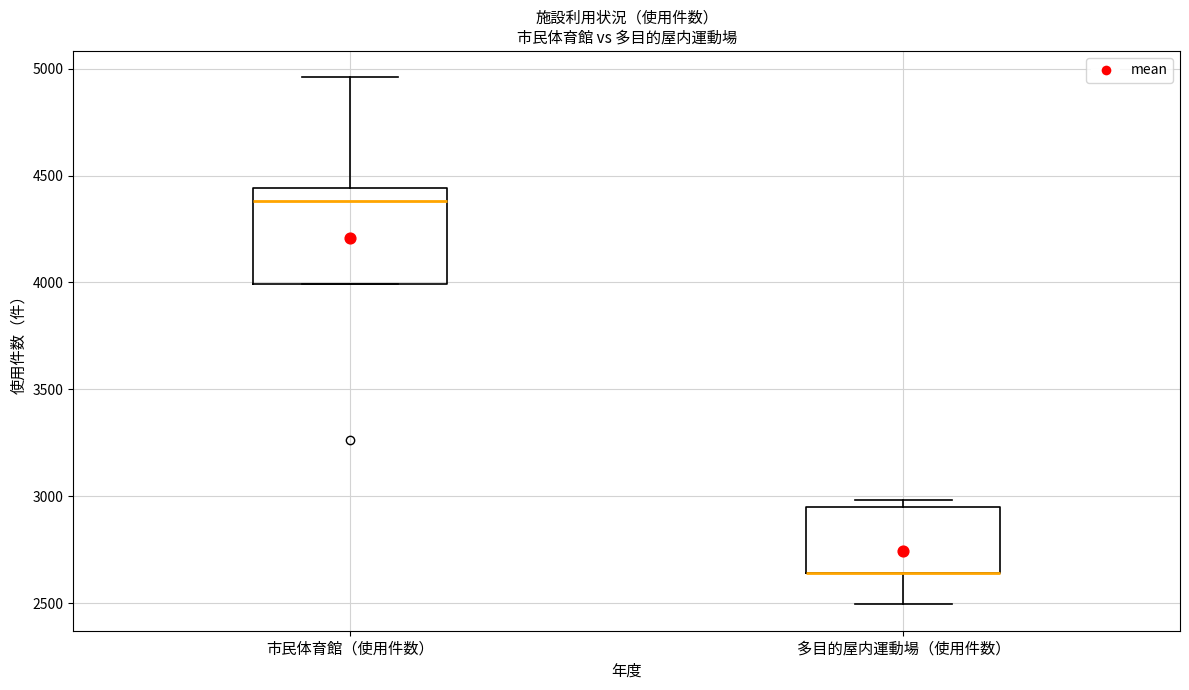

Where does the upper whisker of the box for 市民体育館（使用件数） end on the y-axis? The values are not printed on the chart, so give them approximately, as read against the axis.

4950